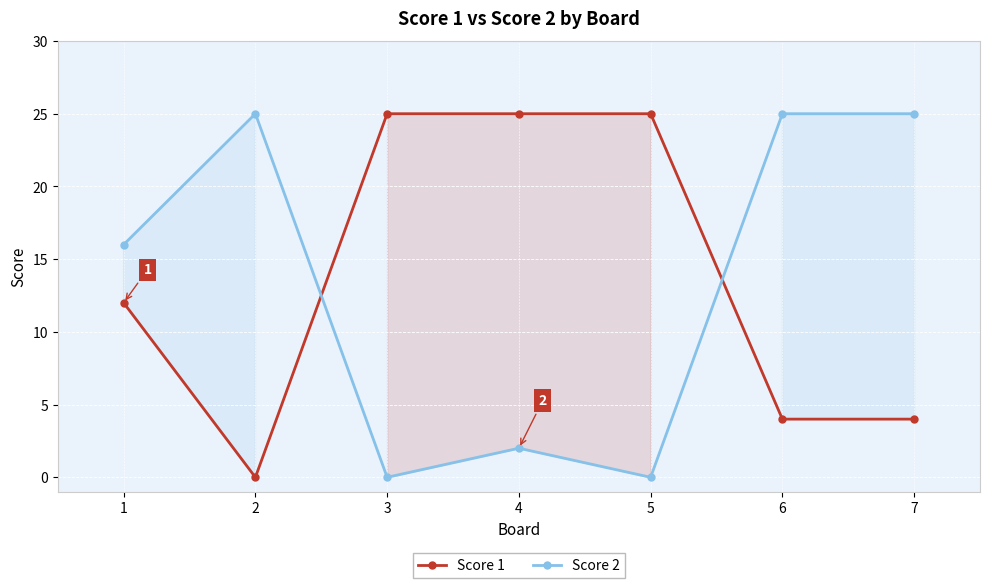

Is this an area chart (filled region under the line)?

No